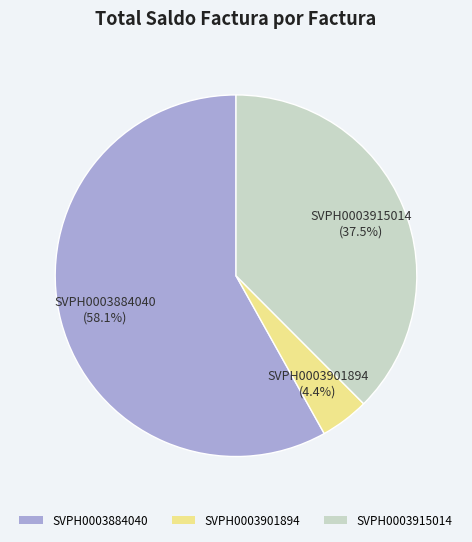

What is the ratio of the value at SVPH0003901894 to the value at SVPH0003915014?

0.1